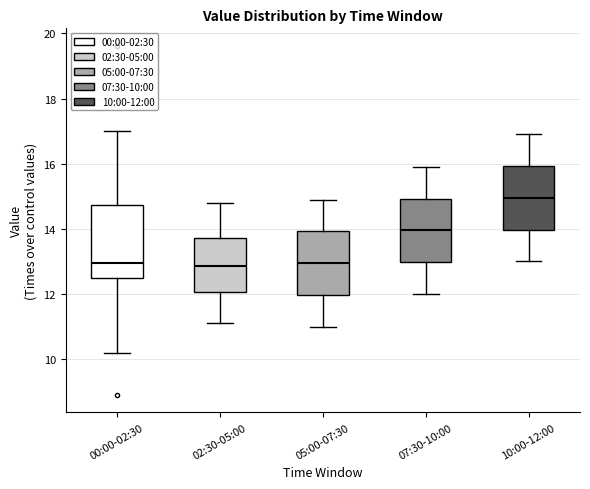

Reading left to right, read every box against the y-axis: the position of its median line, the range the box covers, and the ends of its whiskers. The values are not printed on the chart, so give them approximately, as read against the axis.

00:00-02:30: median 13.0, box 12.4 to 14.8, whiskers 10.2 to 17.0
02:30-05:00: median 12.8, box 12.0 to 13.8, whiskers 11.2 to 14.8
05:00-07:30: median 13.0, box 12.0 to 14.0, whiskers 11.0 to 15.0
07:30-10:00: median 14.0, box 13.0 to 15.0, whiskers 12.0 to 16.0
10:00-12:00: median 15.0, box 14.0 to 16.0, whiskers 13.0 to 17.0